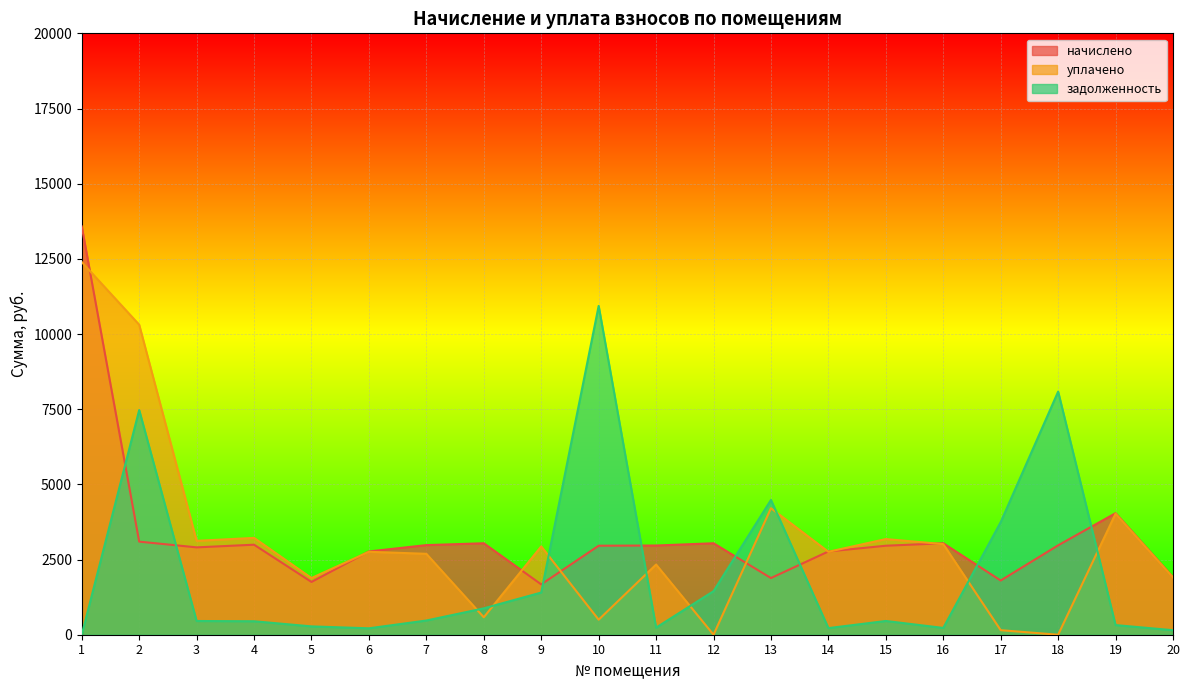

How many values in the начислено series are below 2966?

10